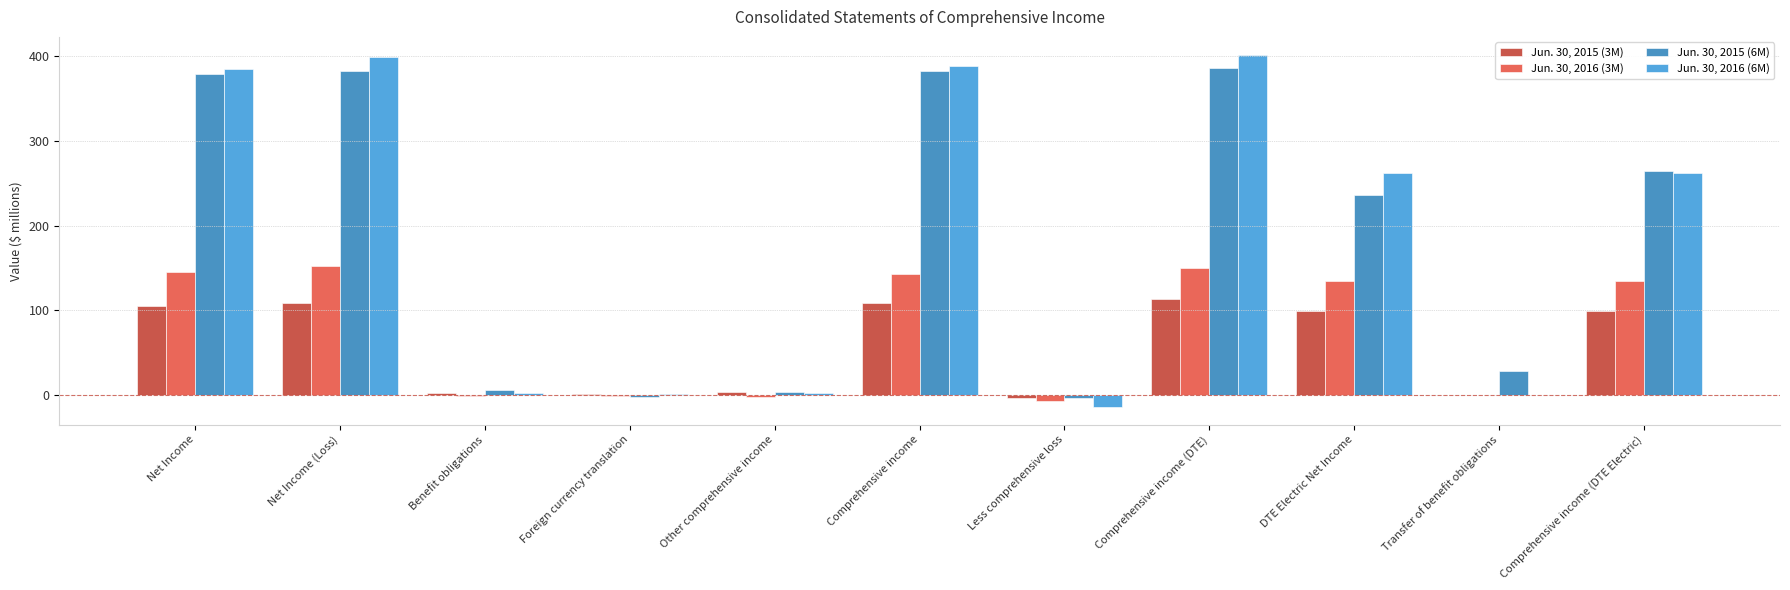

How many groups of bars are there?

11